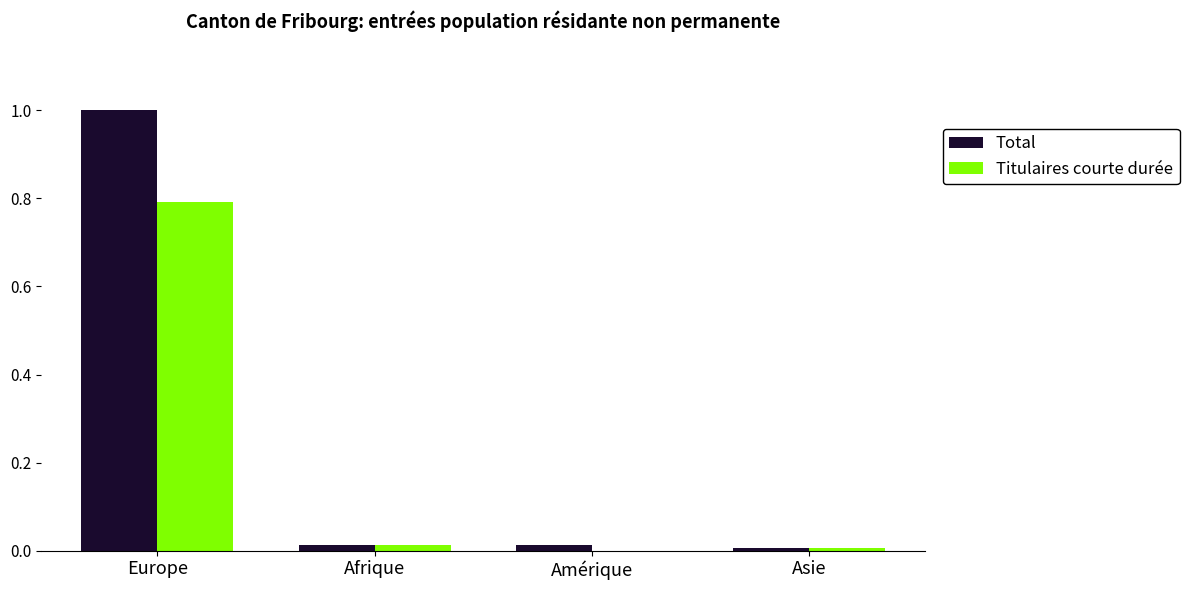

Between Europe and Afrique, which series saw the biggest shift?

Total